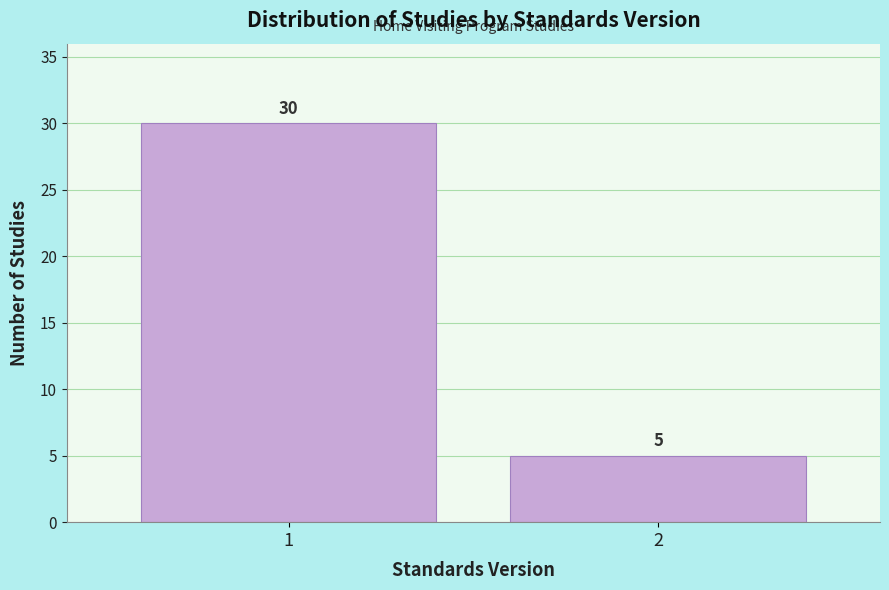

Reading left to right, transcribe all the data shown in this chart.

30	5